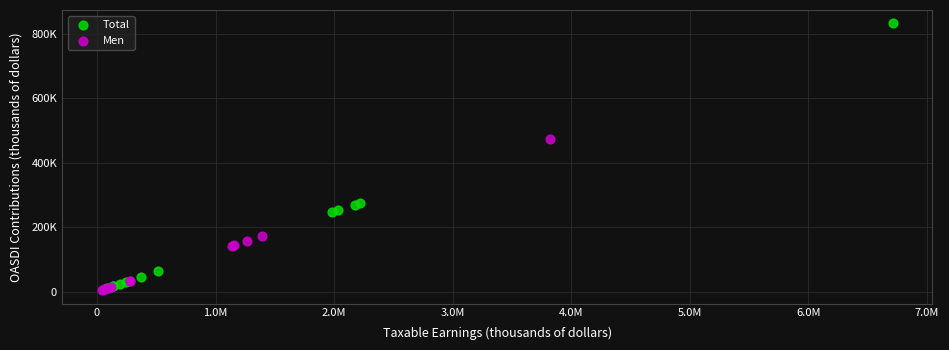

Which series has the widest spread of Y values?

Total